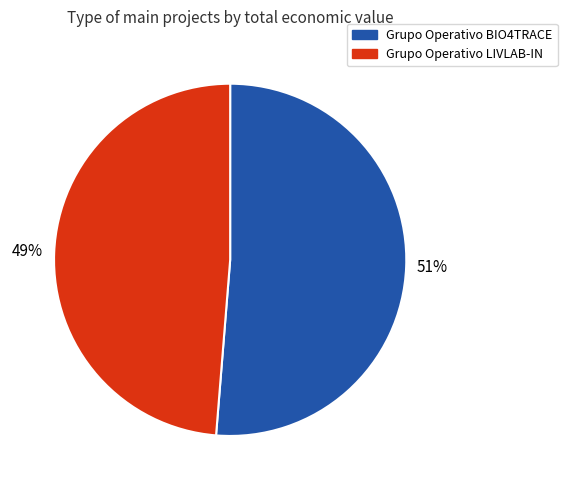

To the nearest percent, what is the average slice percentage?

50%